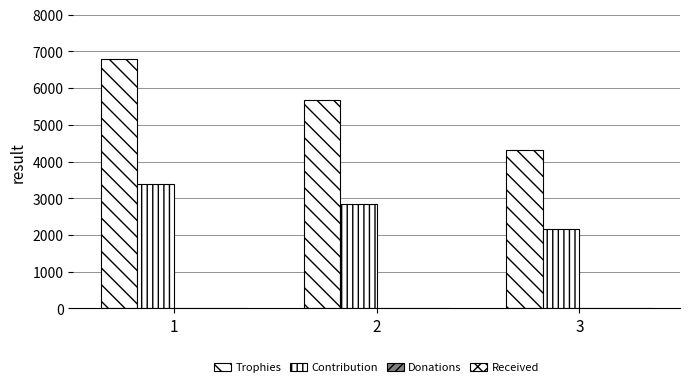

Reading left to right, what are all the values shown in this chart?

Trophies: 1=6794	2=5687	3=4317
Contribution: 1=3397	2=2843	3=2158
Donations: 1=0	2=0	3=0
Received: 1=0	2=0	3=0